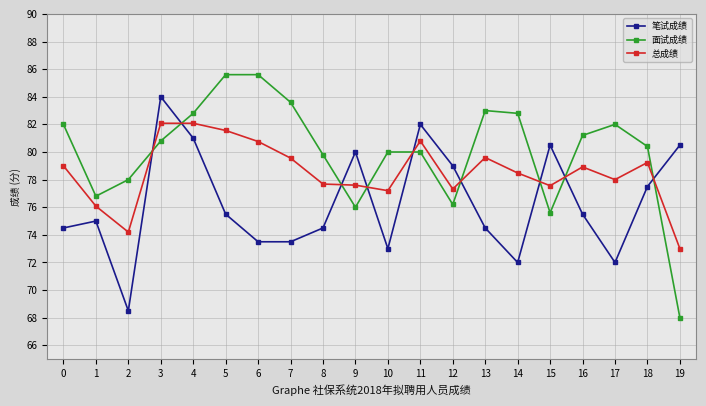

Count the number of categories in the chart.

20